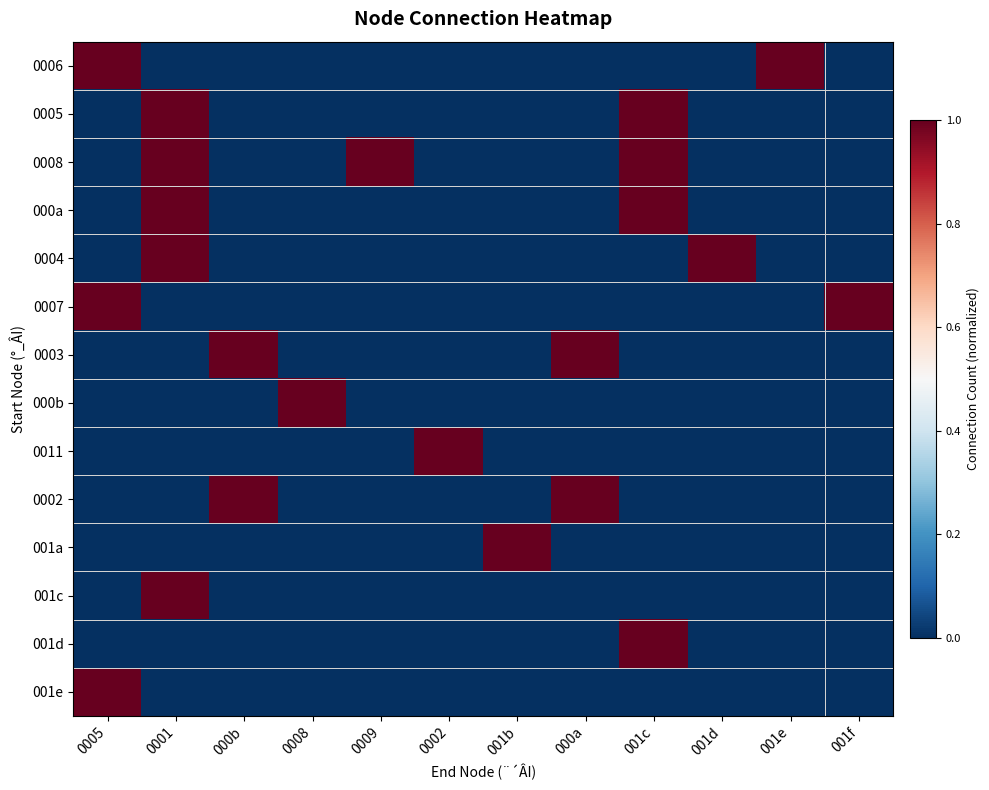

What is the highest value of the 001e series?

1